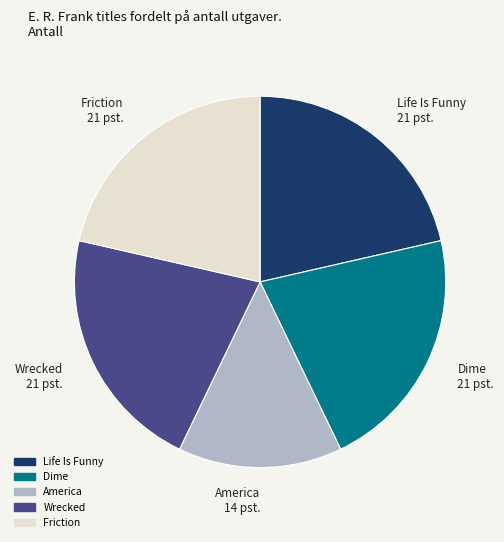

Count the number of slices in the pie.

5